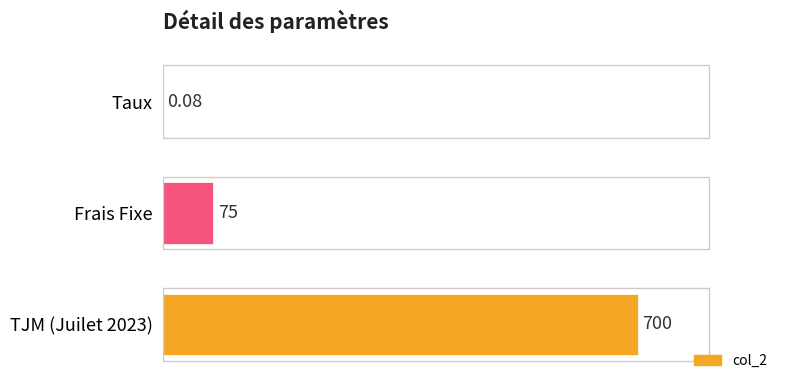

Which has a higher value, Taux or Frais Fixe?

Frais Fixe